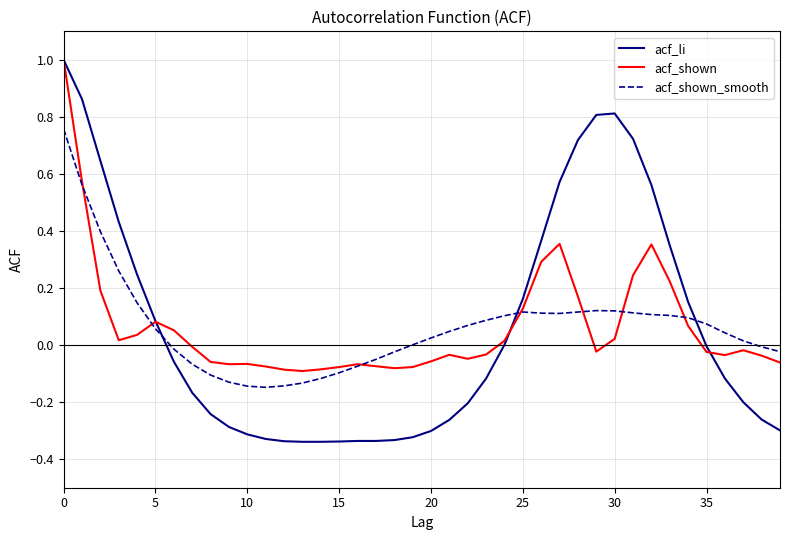

What is the maximum value shown in the chart?

1.0